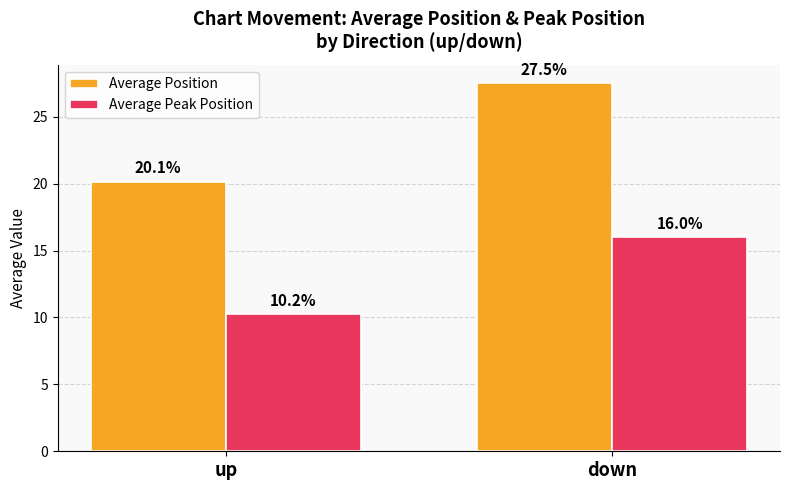

At which label does Average Position reach its minimum?

up